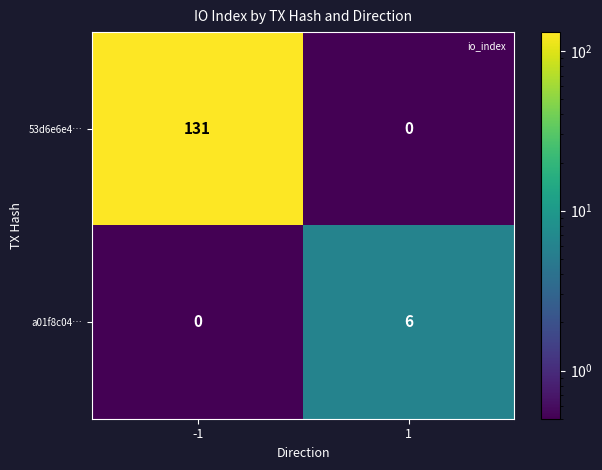

Which series has the widest spread of values?

53d6e6e4…